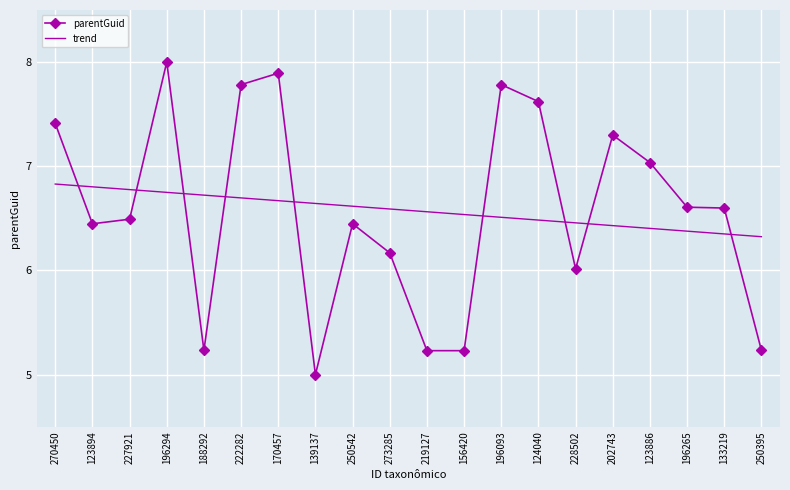

Which category has the highest value across all series?

196294